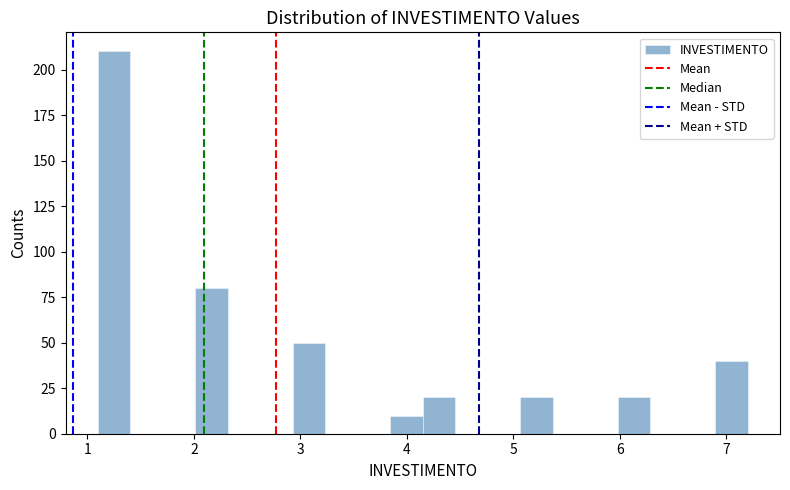

Read against the x-axis, roughly where is the centre of the tallest bar?

1.3